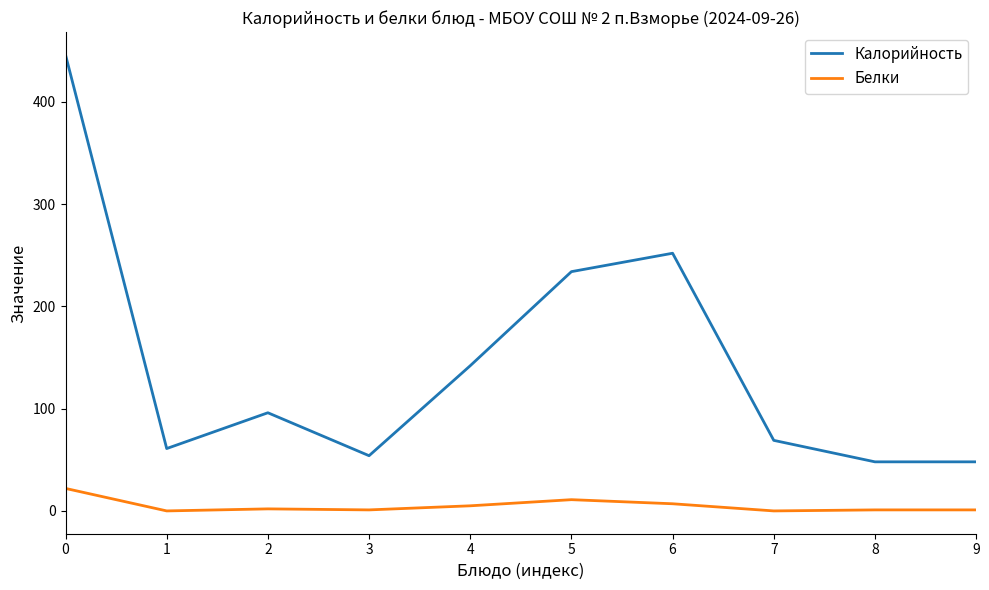

Where is Калорийность nearest to the value 247?

6